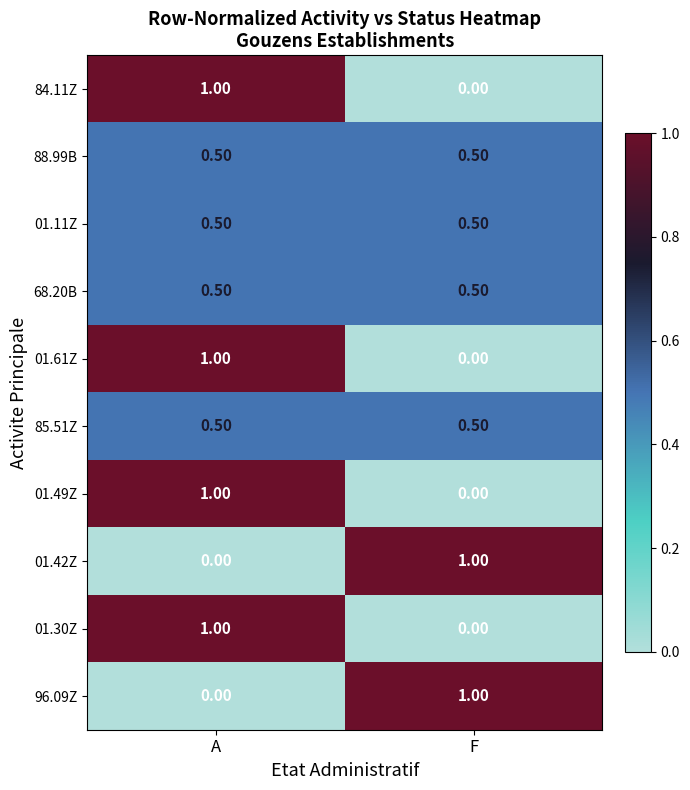

What is the sum of all 88.99B values?

1.0